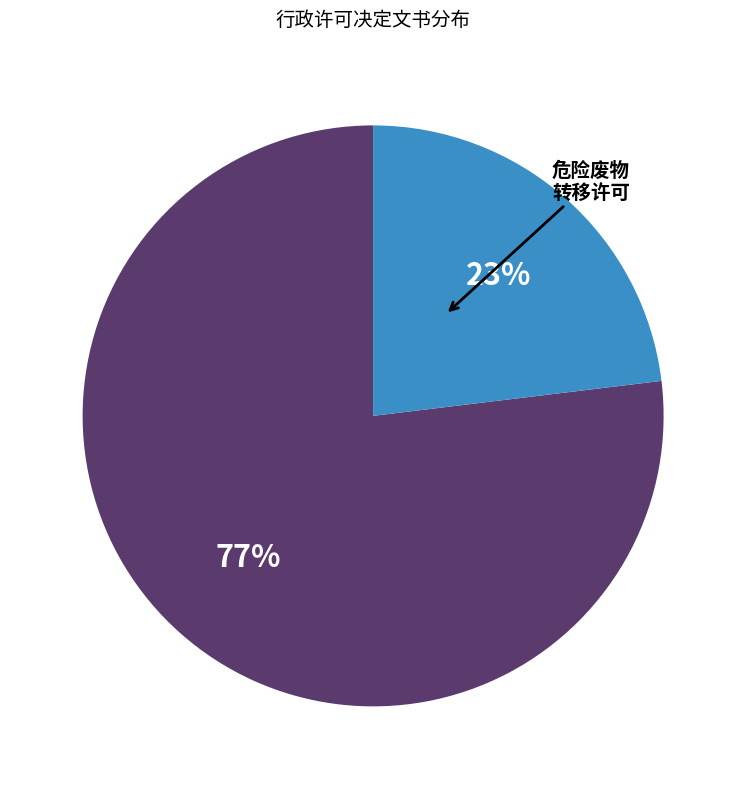

Count the number of slices in the pie.

2